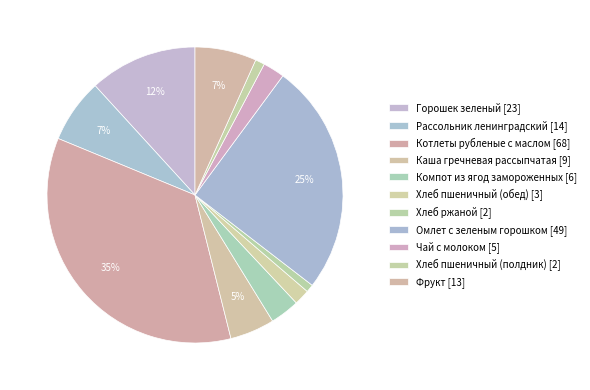

Which slice is the smallest?

Хлеб ржаной